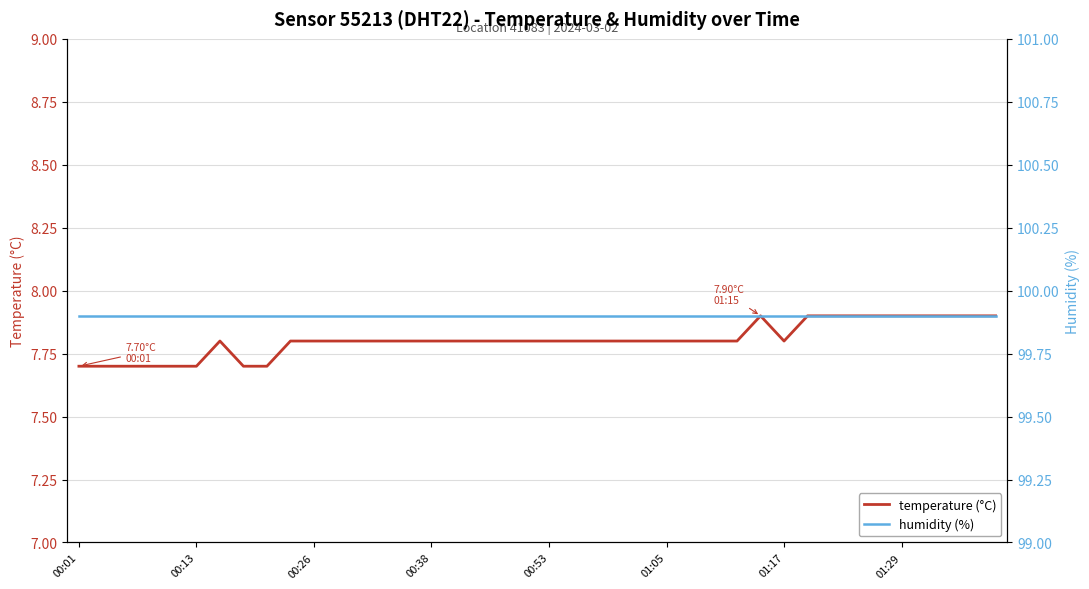

What is the maximum value for temperature?

7.9